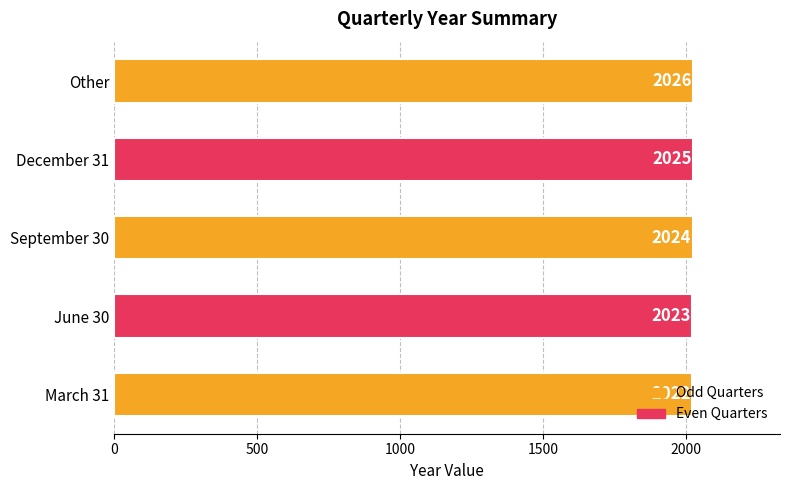

At which label is the value closest to 2024?

September 30